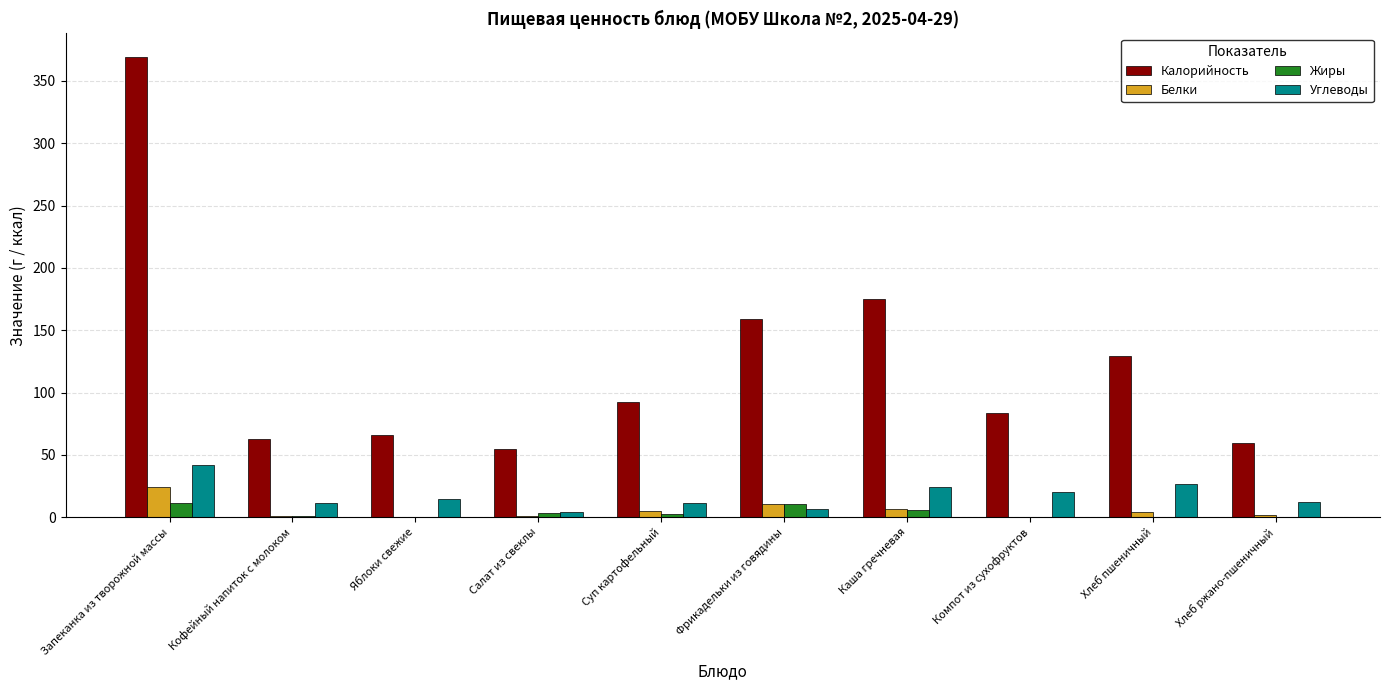

Which series has the largest total across all categories?

Калорийность